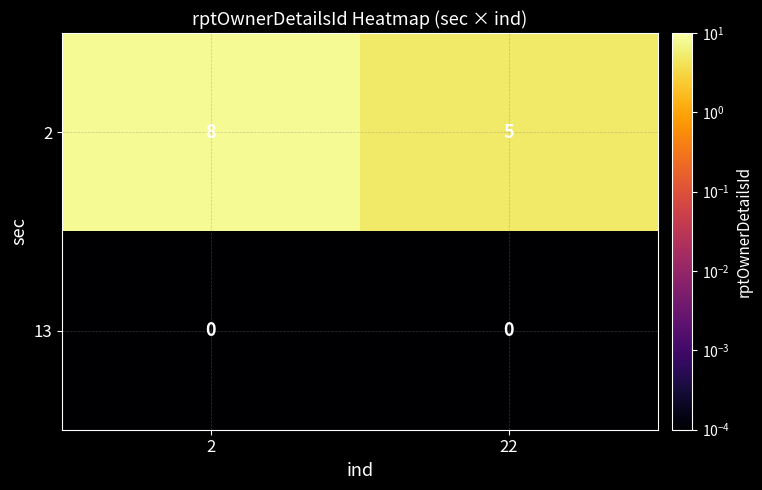

What is the total value across all series at 2?

8